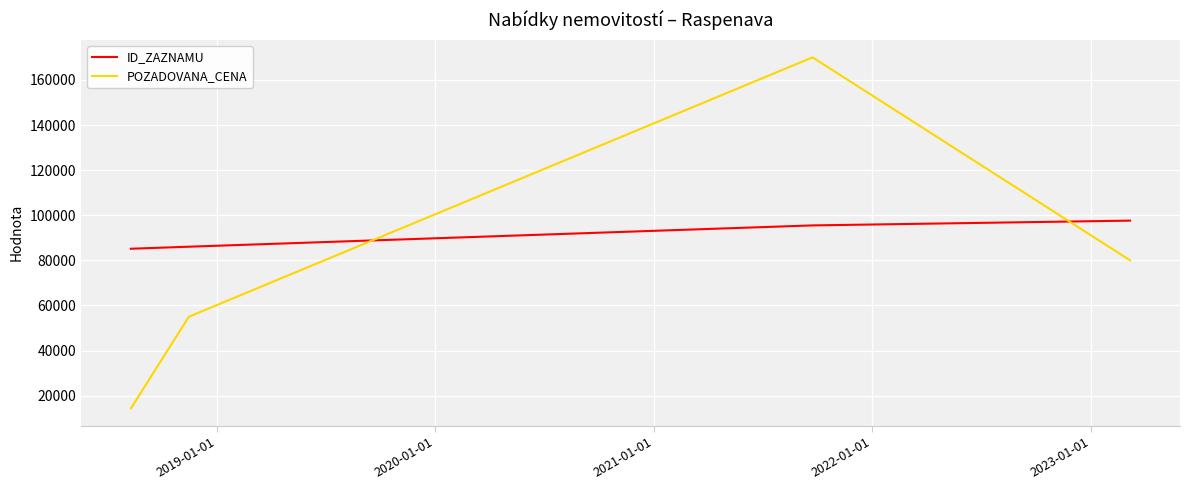

Which series has the largest total across all categories?

ID_ZAZNAMU